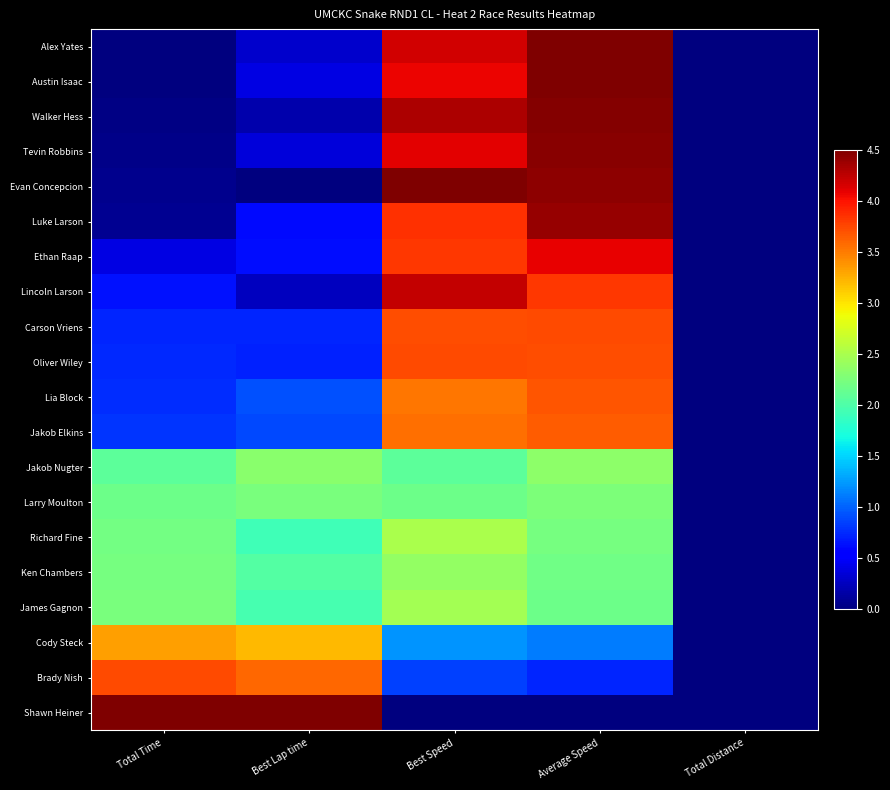

What is the total value across all series at Total Time?

26.7